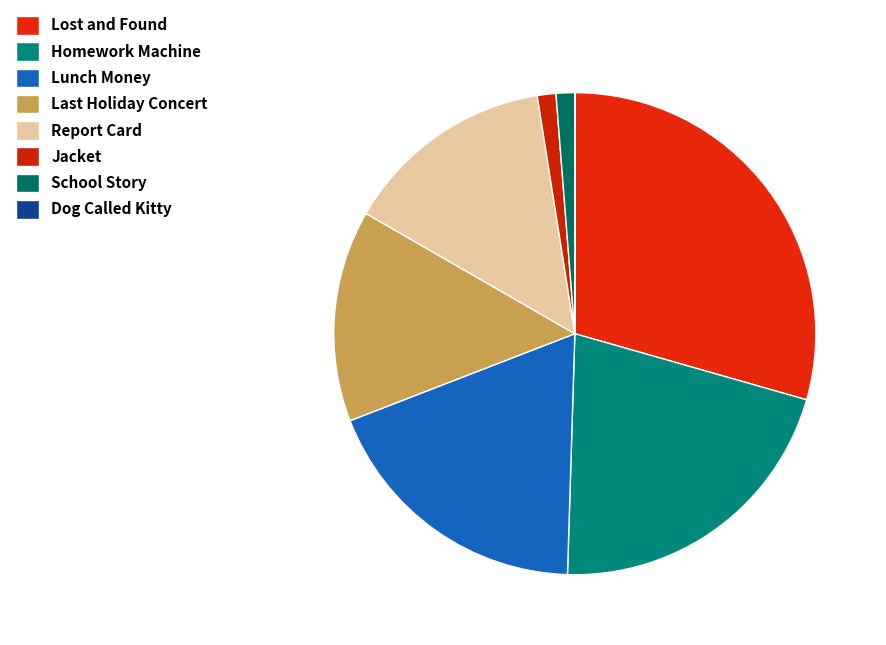

How many slices are in this pie chart?

8